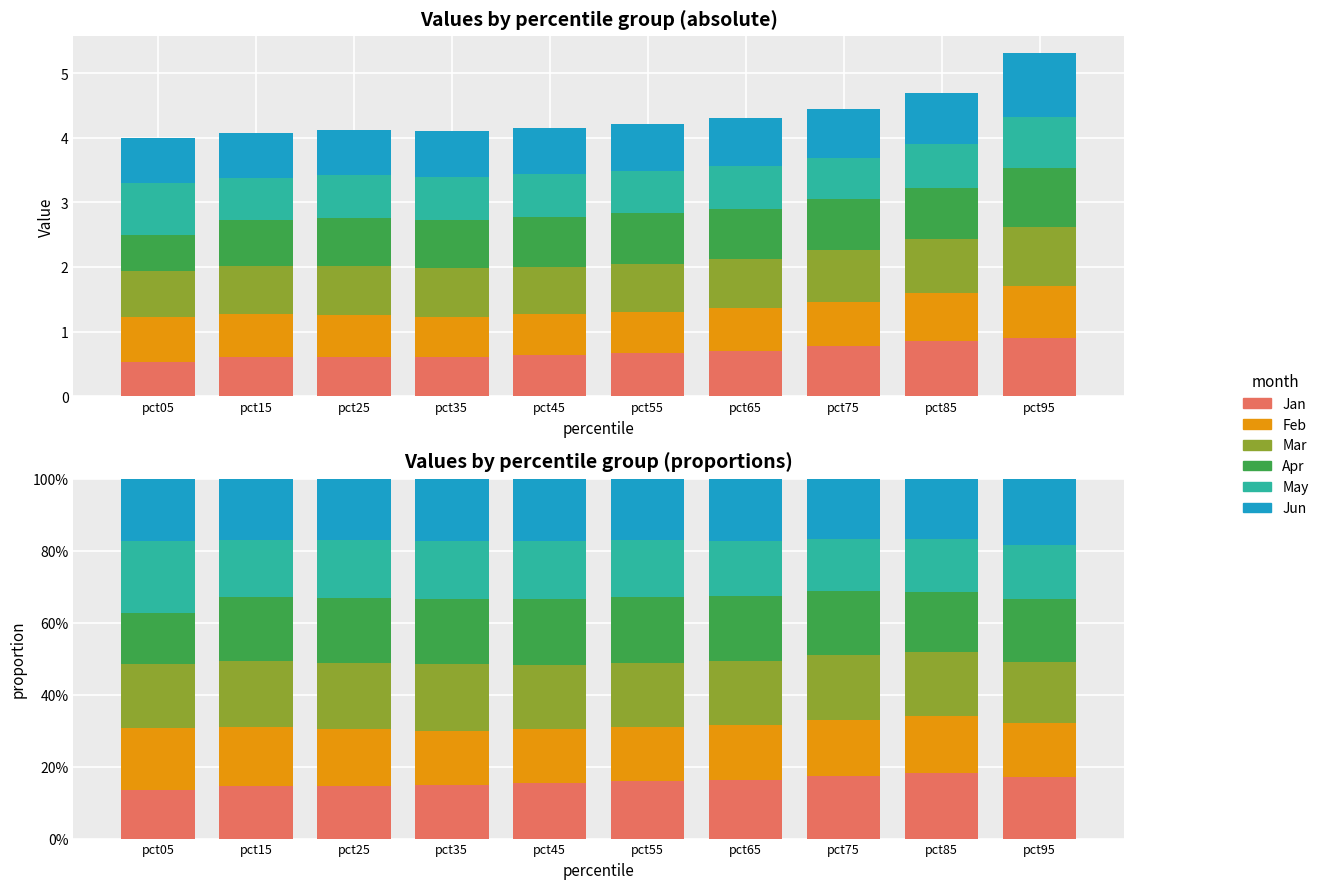

How many data points does each series have?

10